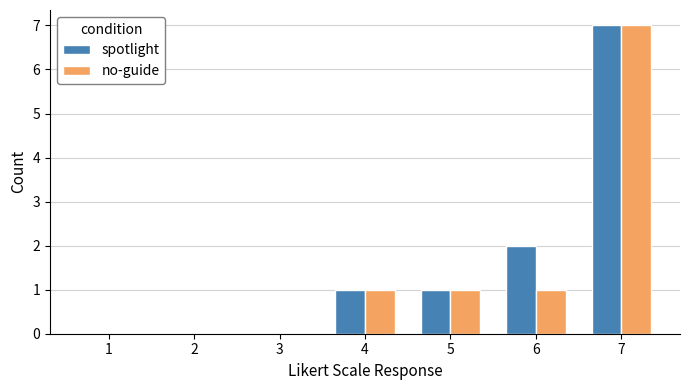

What is the maximum value shown in the chart?

7